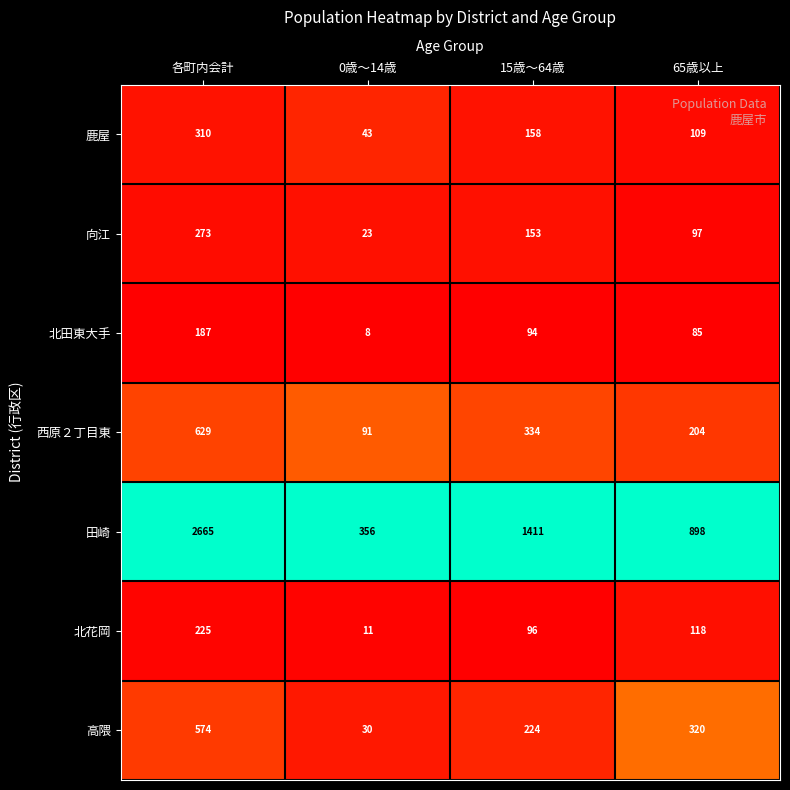

At which label does 向江 first exceed 153?

各町内会計